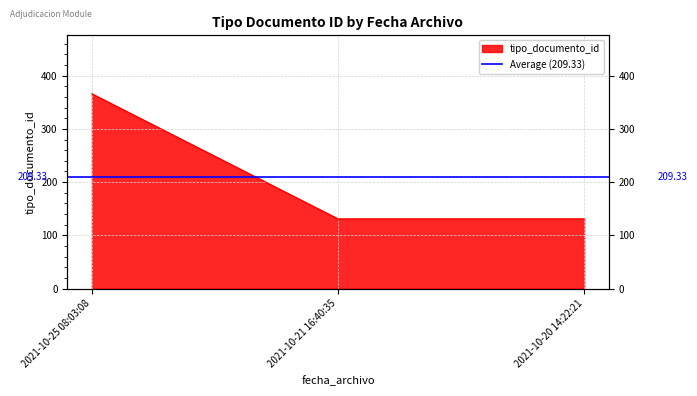

At which label is the value closest to 248?

2021-10-21 16:40:35